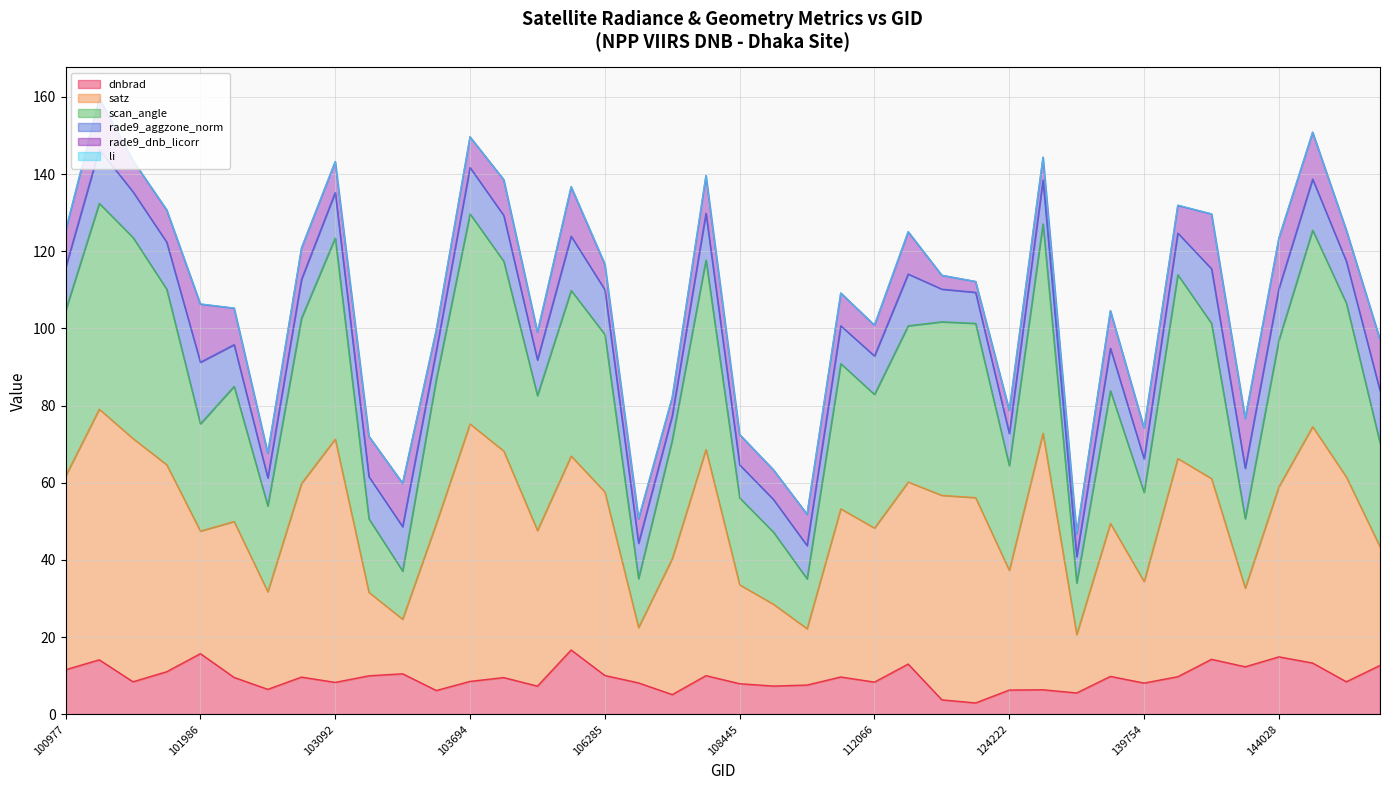

How many interior local peaks does the scan_angle series have?

12